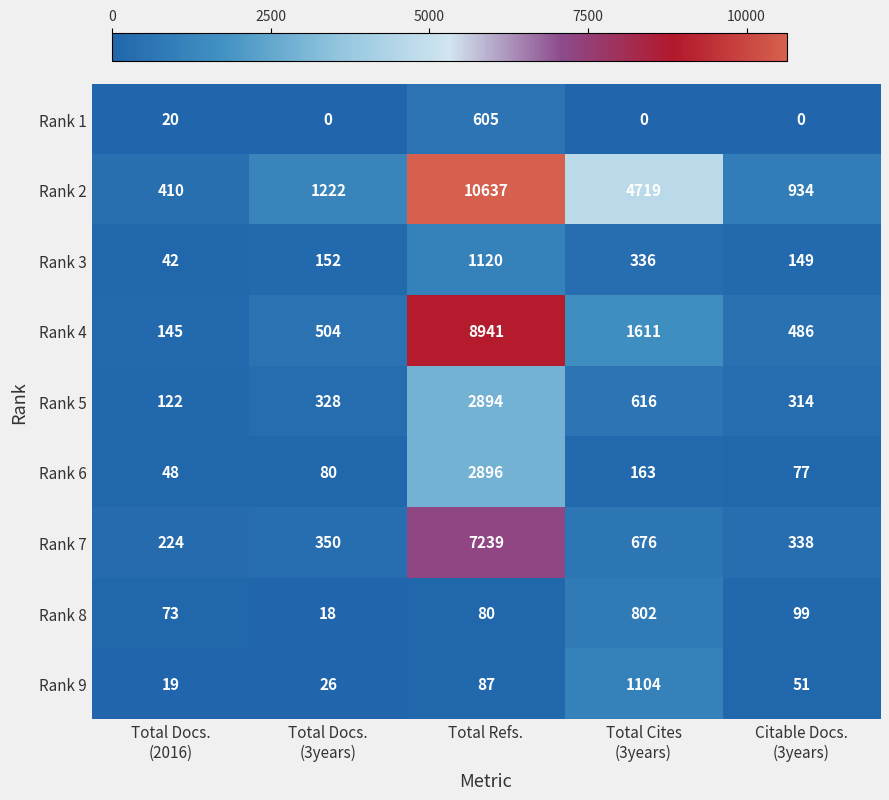

Is it true that Rank 1 equals 1026 at Total Refs.?

False